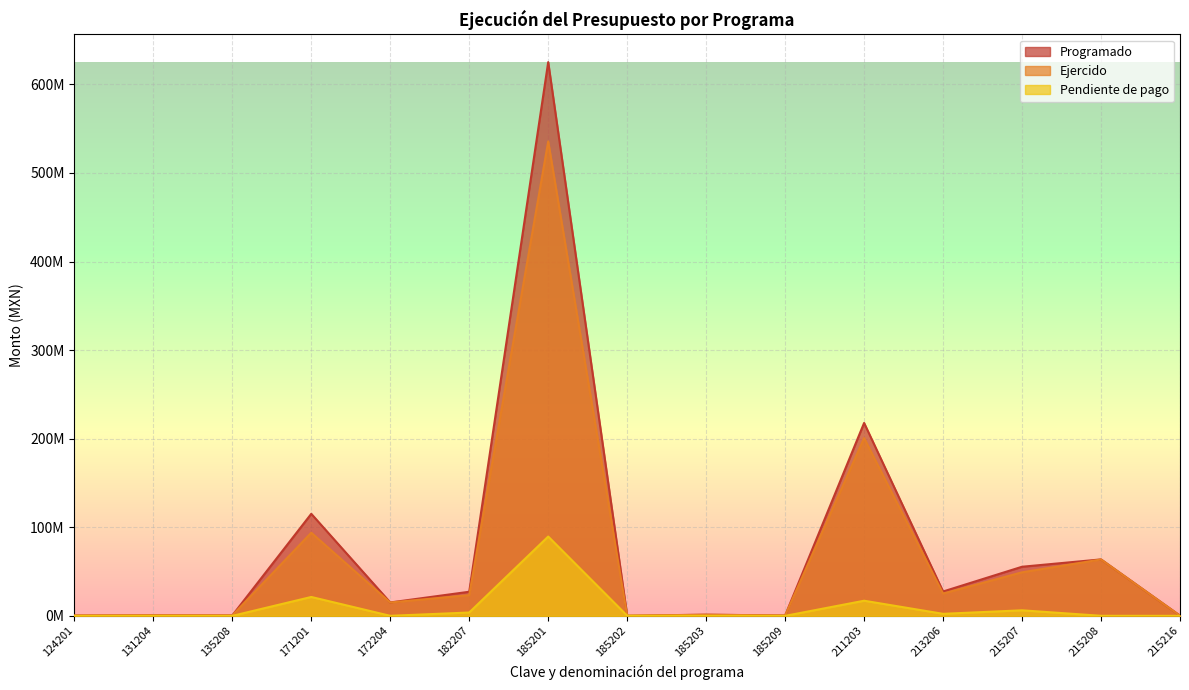

How many interior local valleys does the Ejercido series have?

5